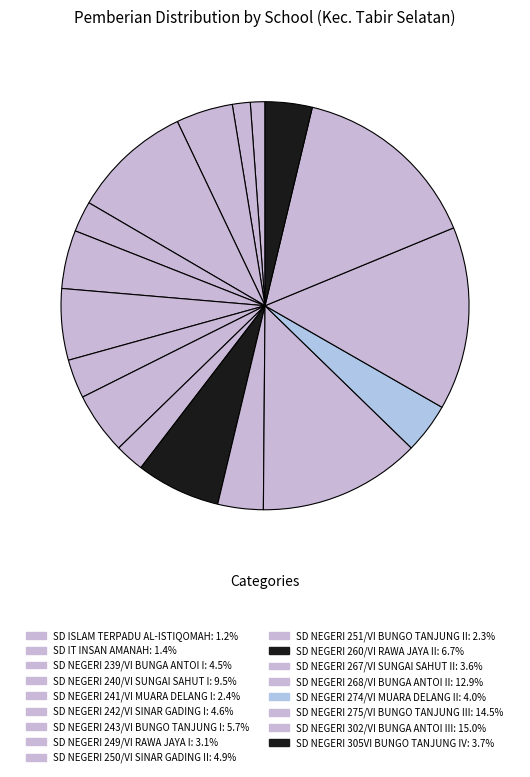

Approximately how many times larger is the value at SD NEGERI 243/VI BUNGO TANJUNG I compared to SD NEGERI 260/VI RAWA JAYA II?

0.8